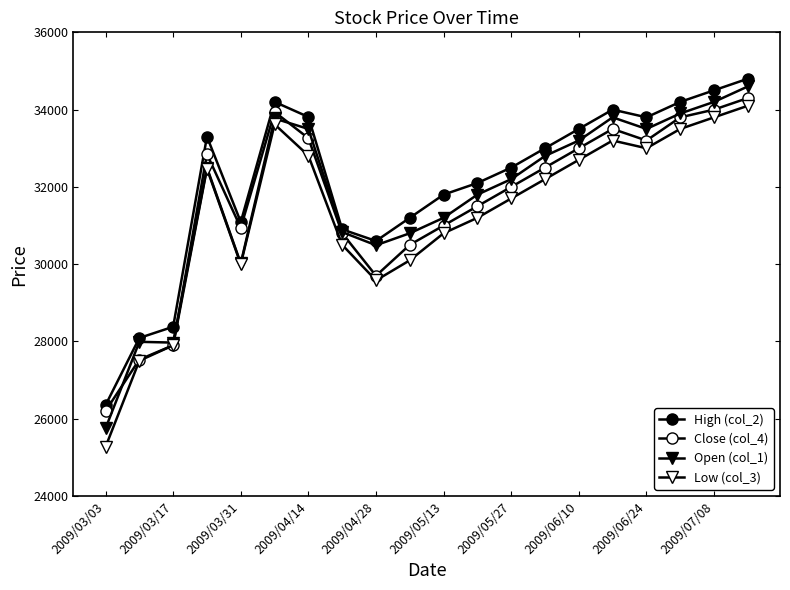

How many values in the High (col_2) series are below 33000?

10